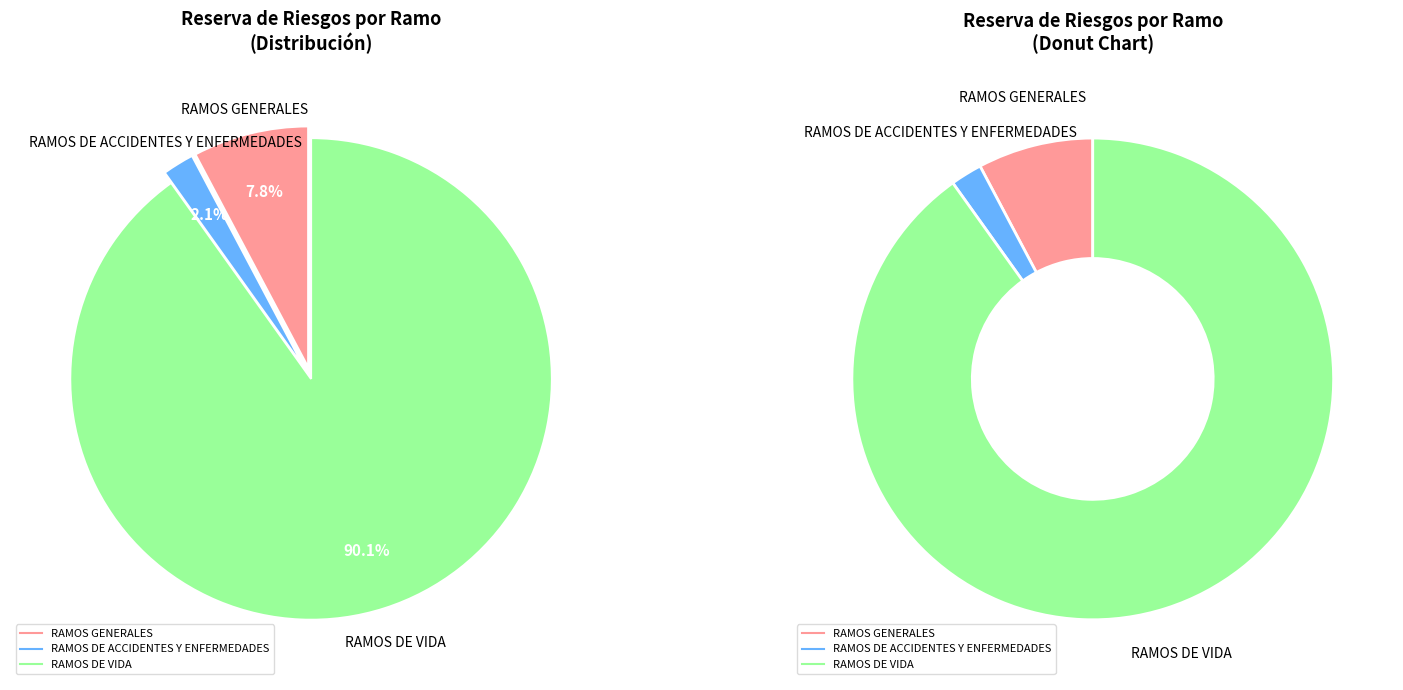

What is the largest slice in the pie chart?

RAMOS DE VIDA